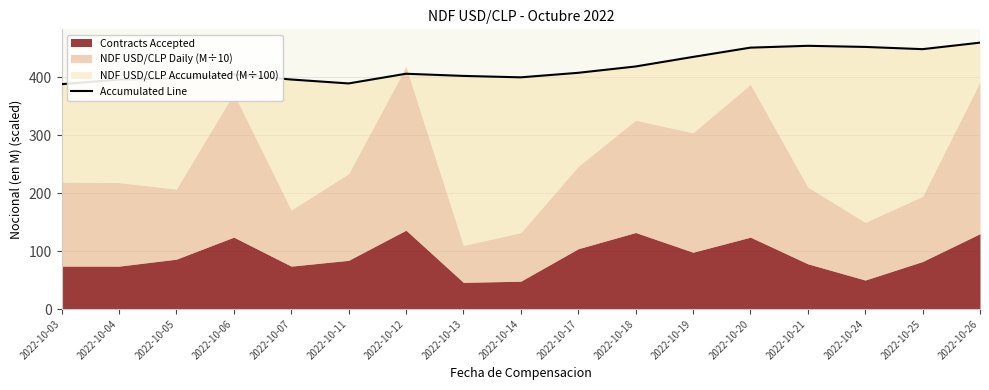

How many categories are shown in the chart?

17